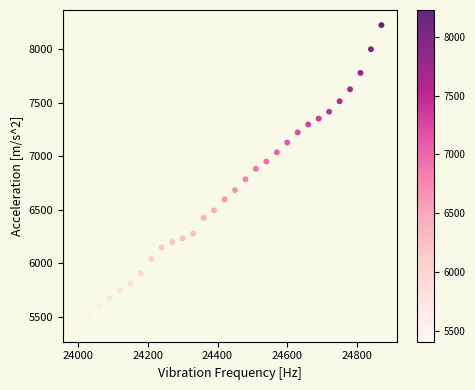

What is the range of X values (max minus min)?

870.0